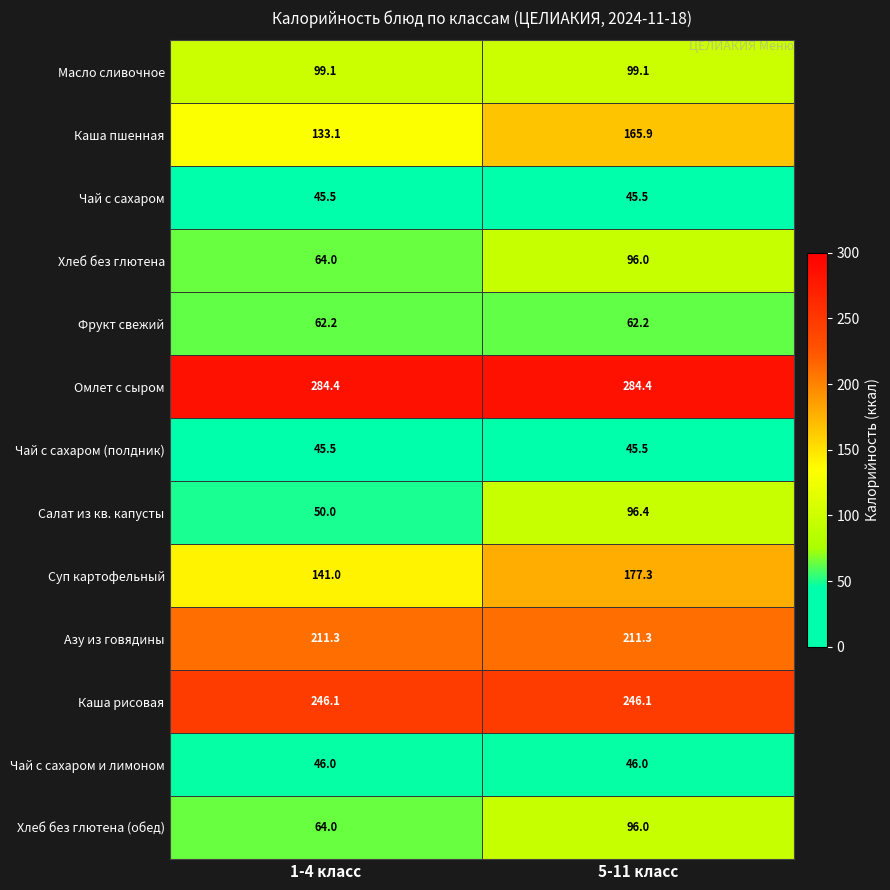

What is the minimum value shown in the chart?

45.5